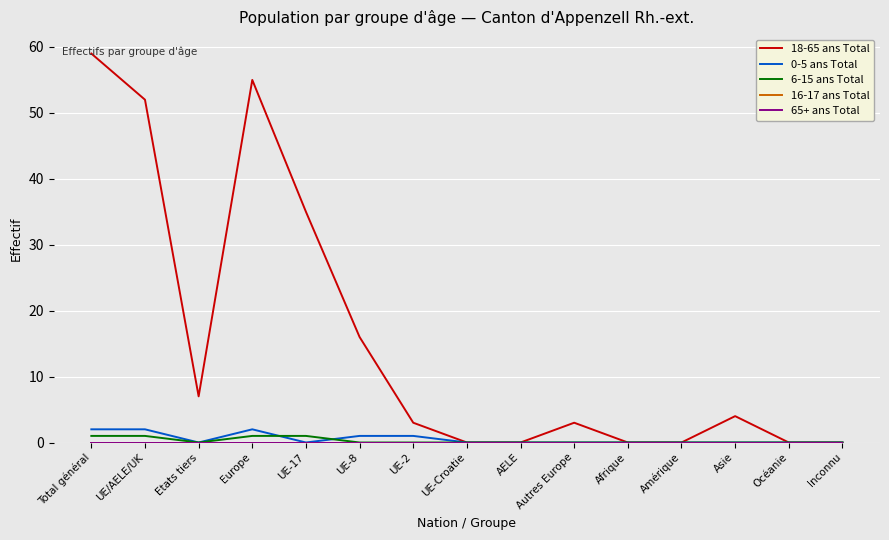

How many lines are shown in the chart?

5